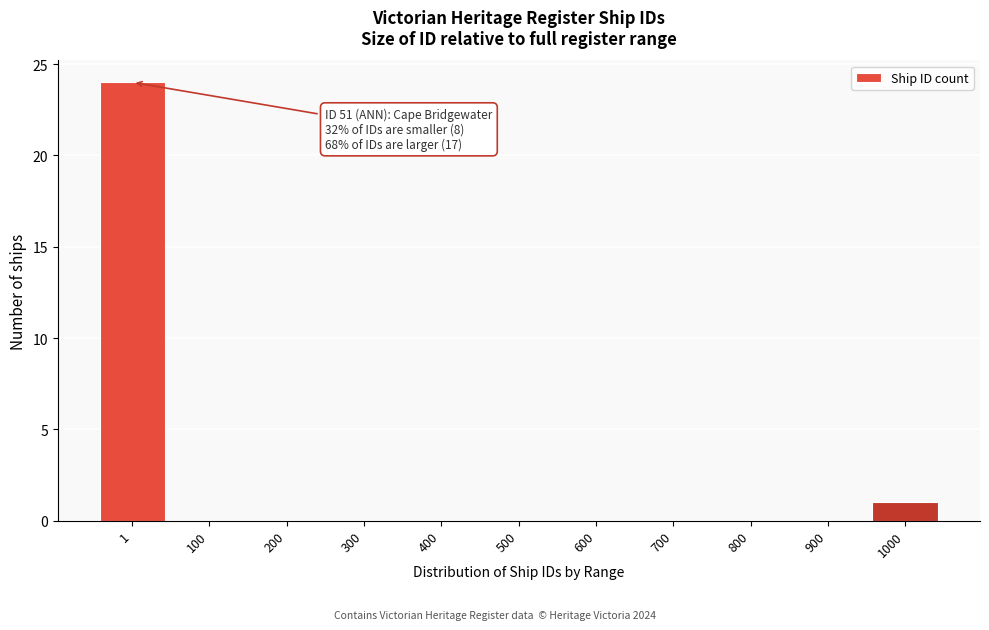

Reading right to left, what are all the values shown in this chart?

1000=1	900=0	800=0	700=0	600=0	500=0	400=0	300=0	200=0	100=0	1=24